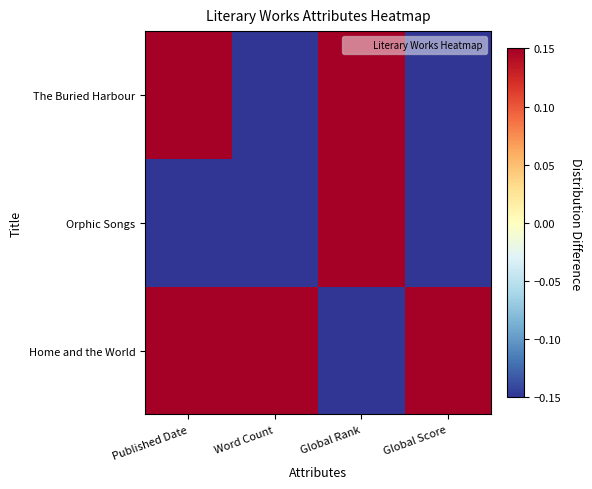

Reading right to left, extract all data points from this chart.

Home and the World: Global Score=1.4	Global Rank=-1.4	Word Count=1.4	Published Date=0.7
Orphic Songs: Global Score=-0.7	Global Rank=0.7	Word Count=-0.7	Published Date=-1.4
The Buried Harbour: Global Score=-0.7	Global Rank=0.7	Word Count=-0.7	Published Date=0.7